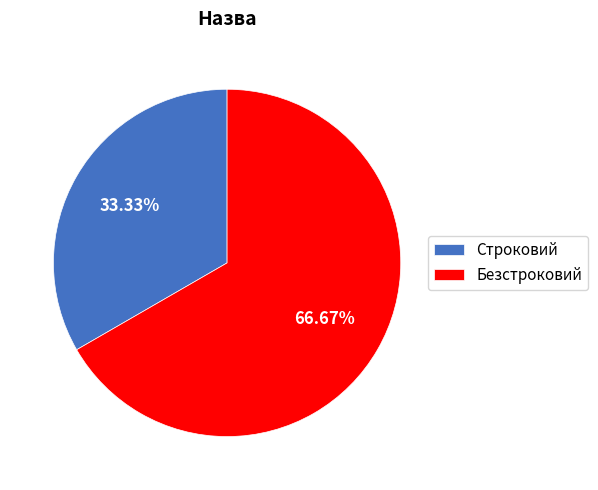

How many slices are in this pie chart?

2